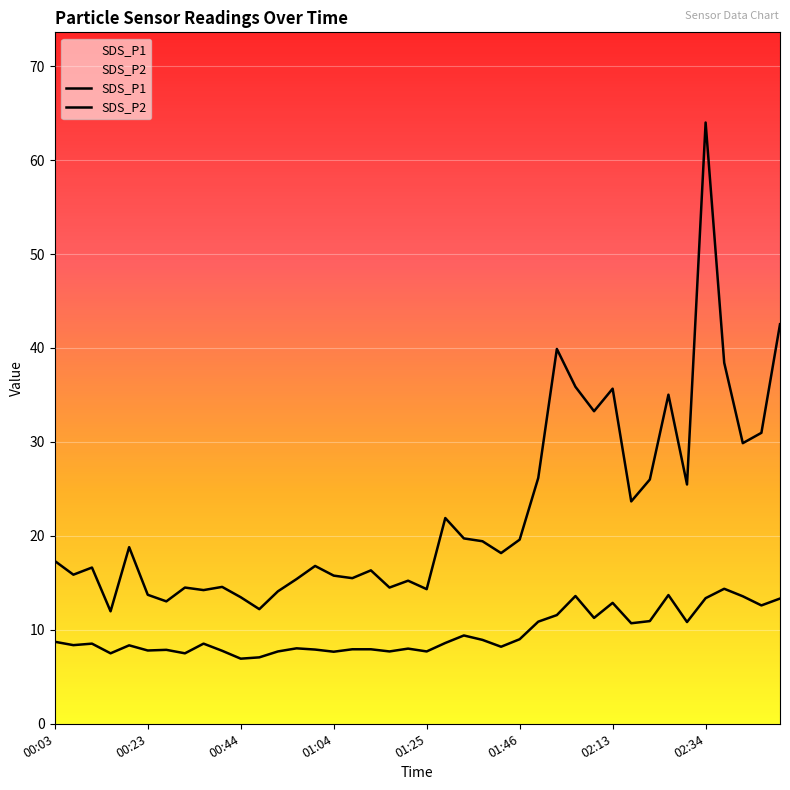

True or false: SDS_P2 and SDS_P1 intersect in this chart.

False